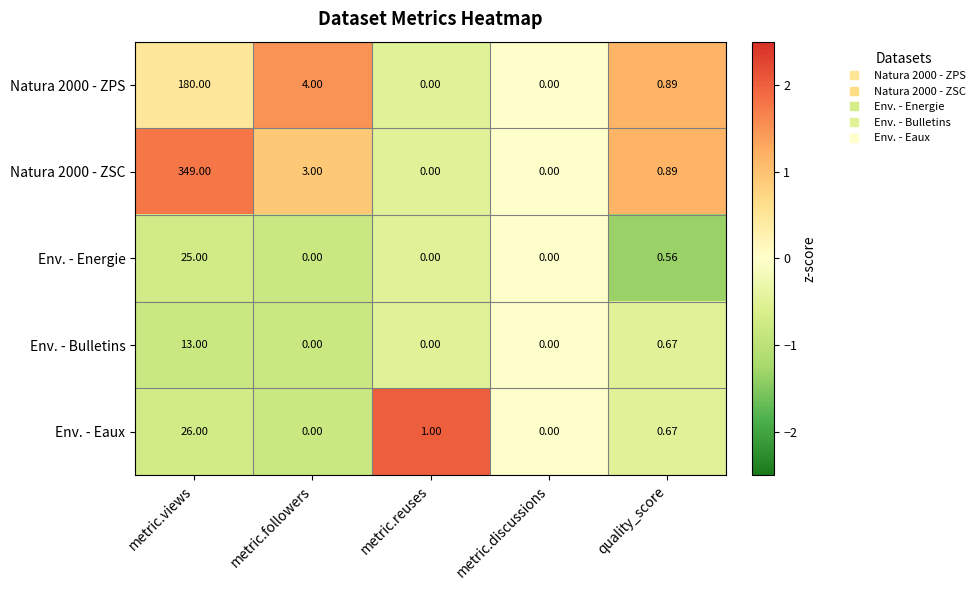

Which category has the highest value across all series?

metric.views